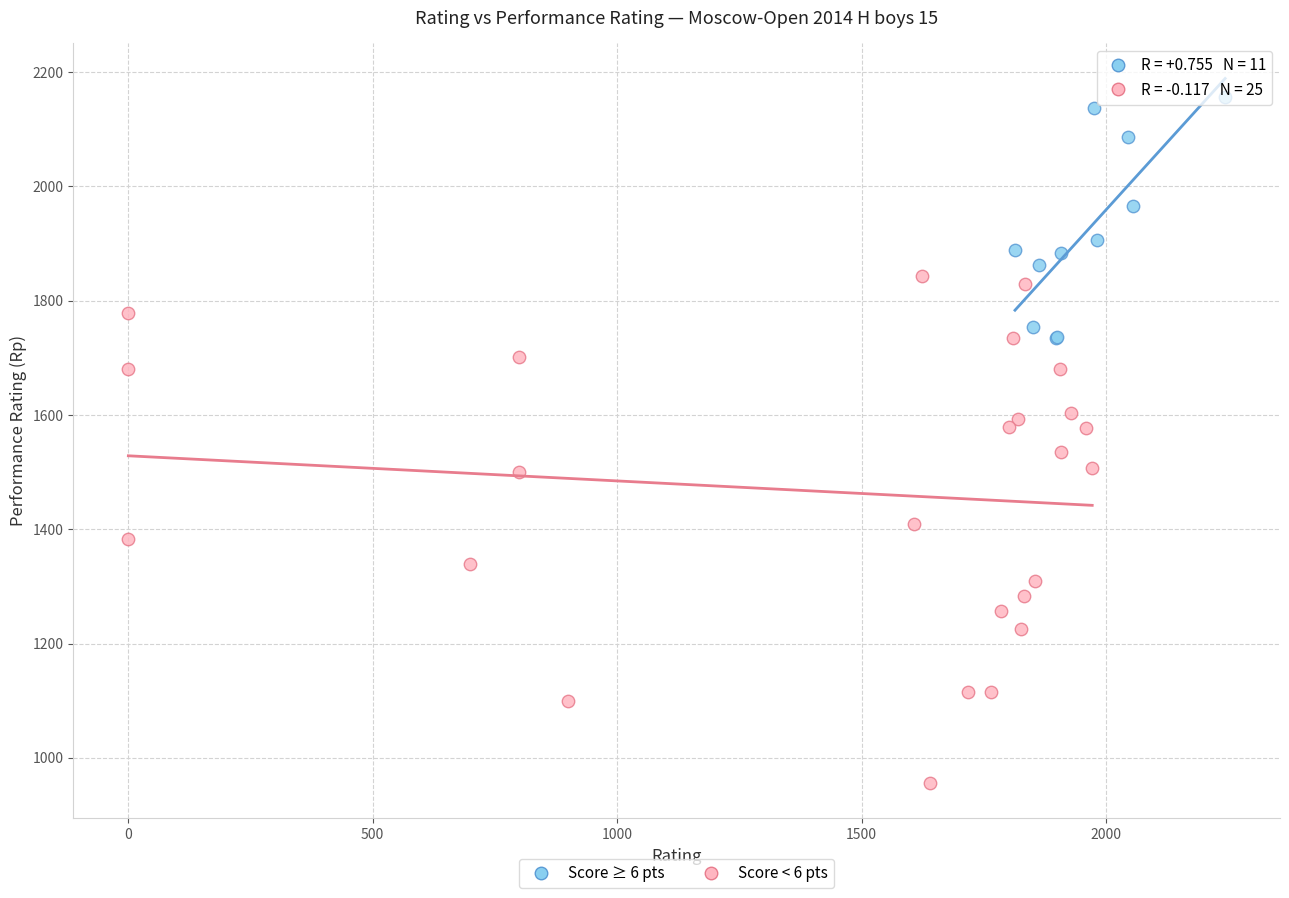

What are all the series names shown in the legend?

Score ≥ 6 pts, Score < 6 pts